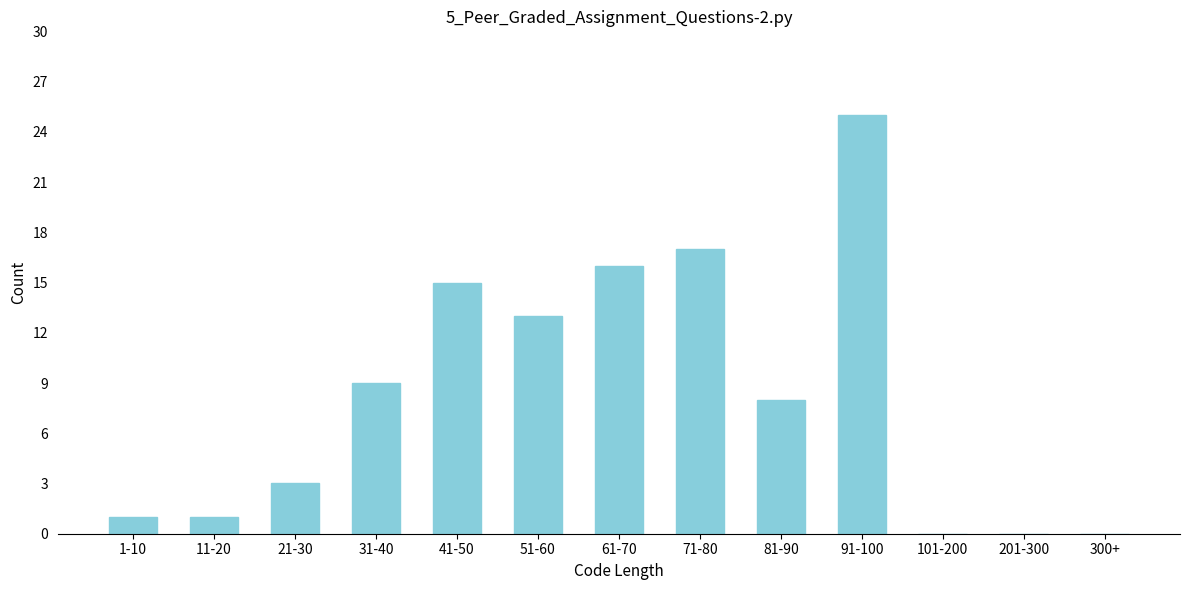

Reading left to right, what are all the values shown in this chart?

1-10=1	11-20=1	21-30=3	31-40=9	41-50=15	51-60=13	61-70=16	71-80=17	81-90=8	91-100=25	101-200=0	201-300=0	300+=0